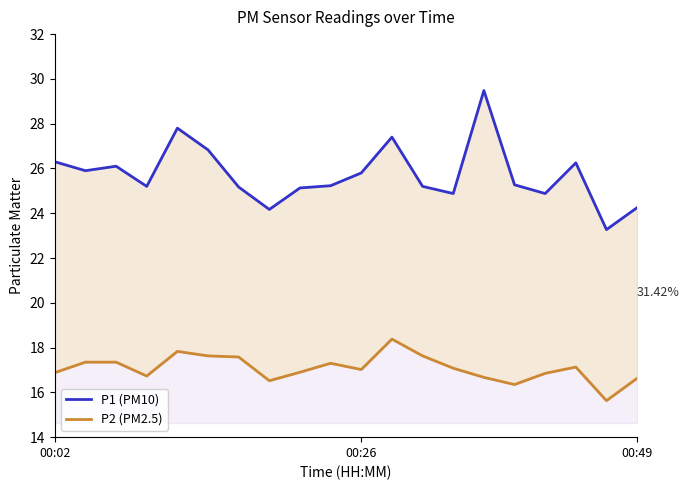

List the series in order of their overall mean, highest first.

P1 (PM10), P2 (PM2.5)